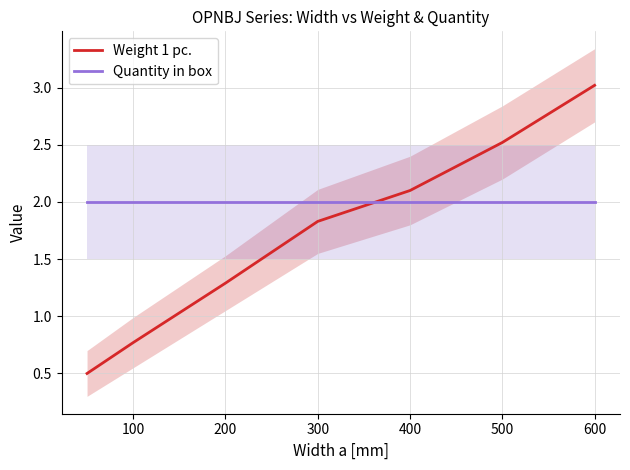

The Quantity in box series shows 1.1 at 300. True or false?

False